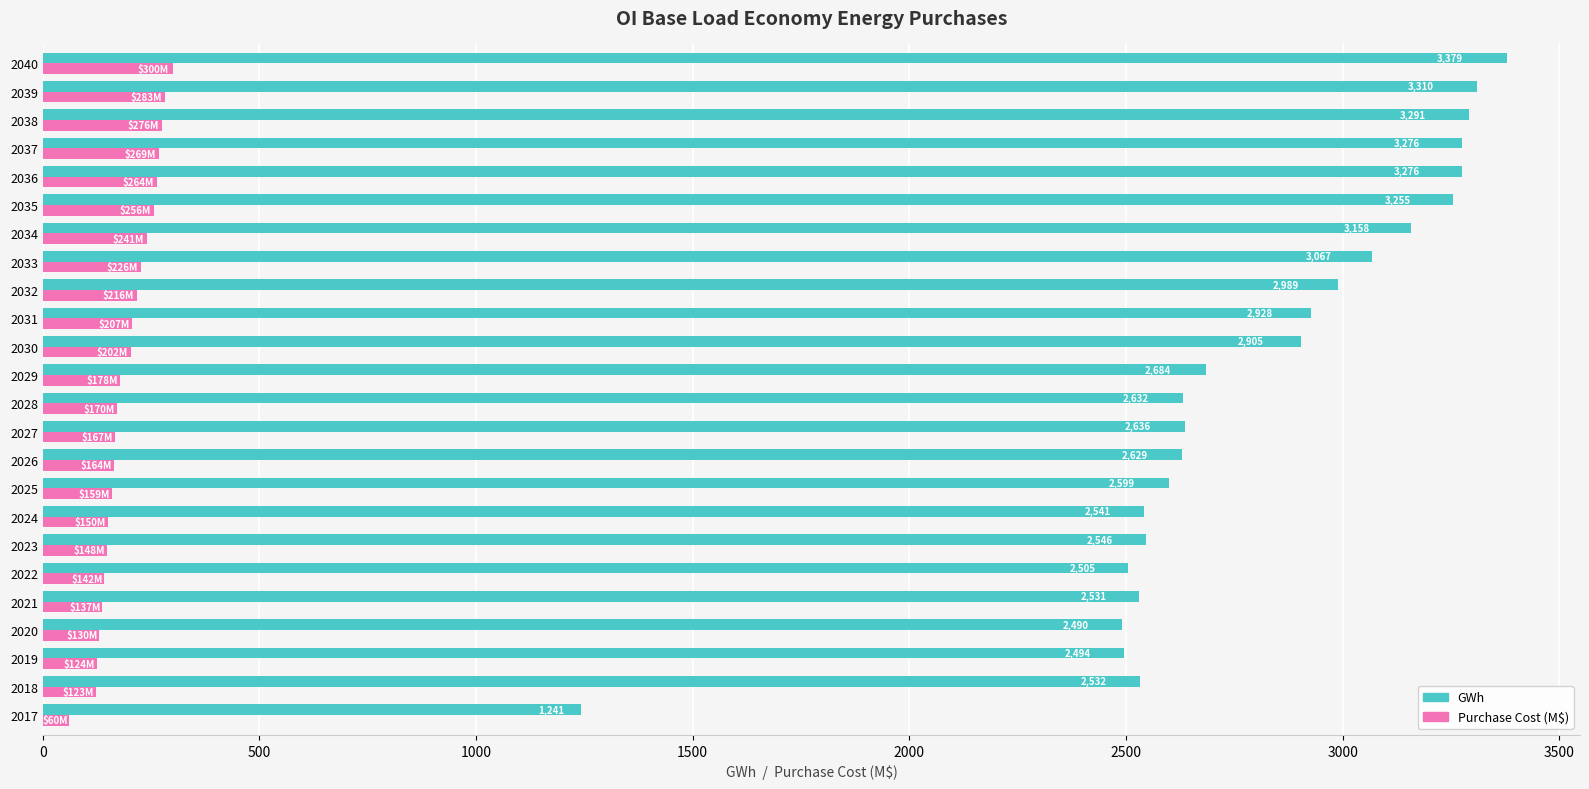

What is the average value of the Purchase Cost (M$) series?

191.4